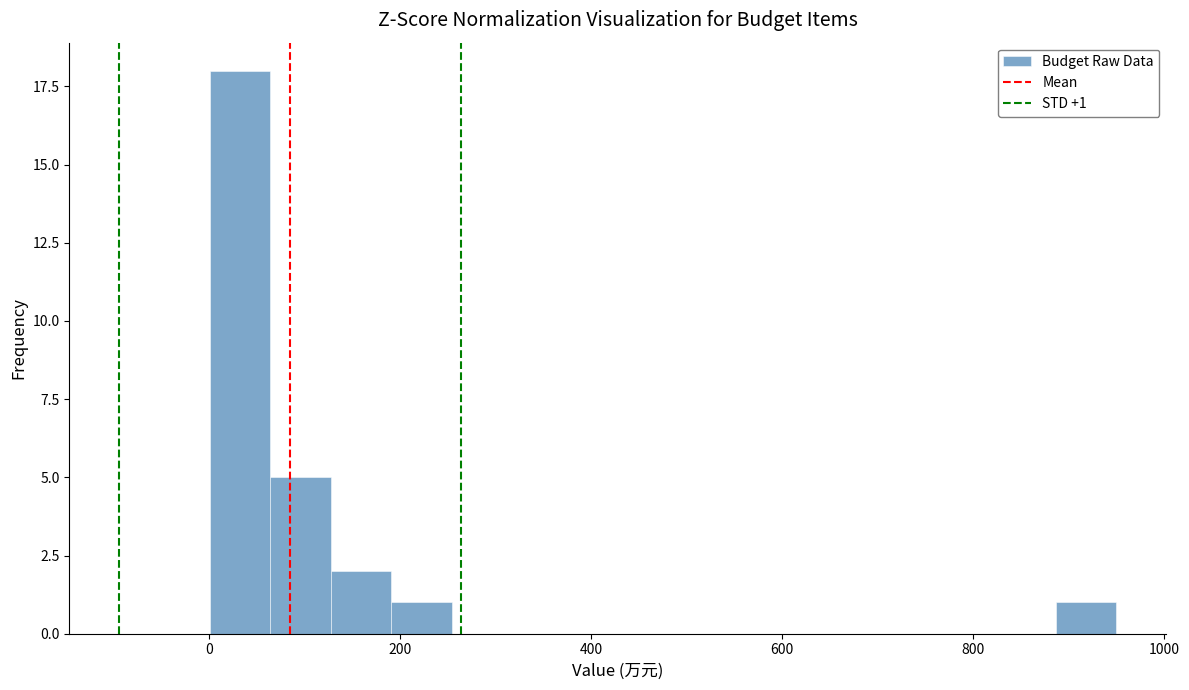

Read against the x-axis, roughly where is the centre of the tallest bar?

40